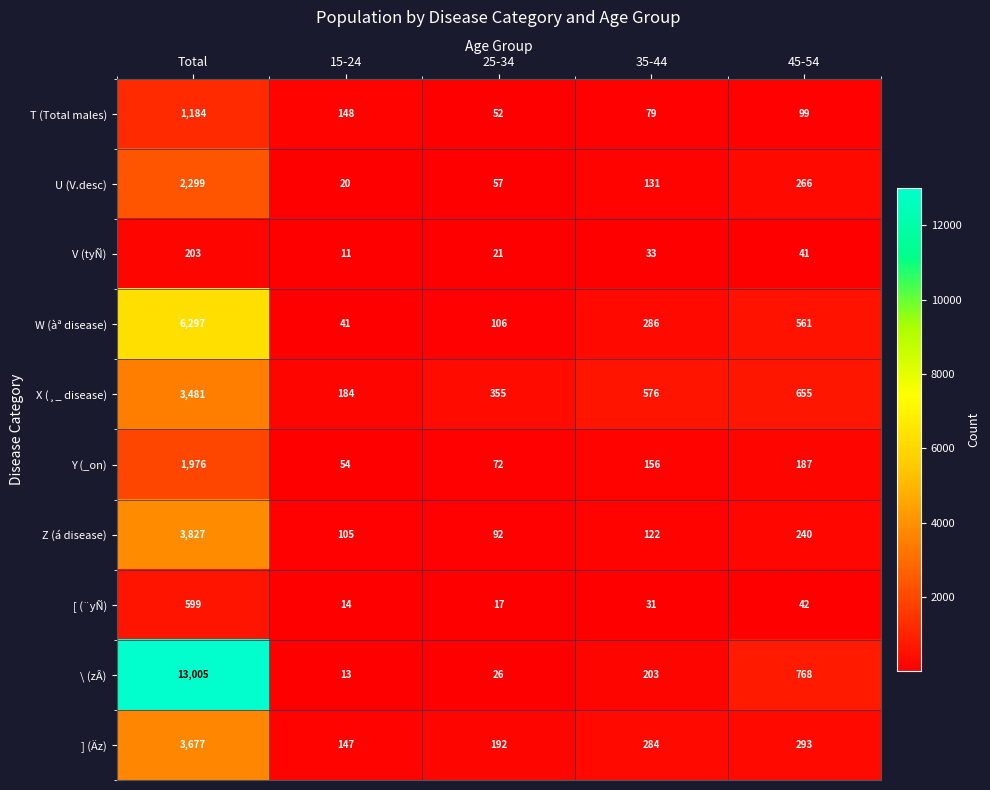

Which label corresponds to the smallest value in the chart?

15-24